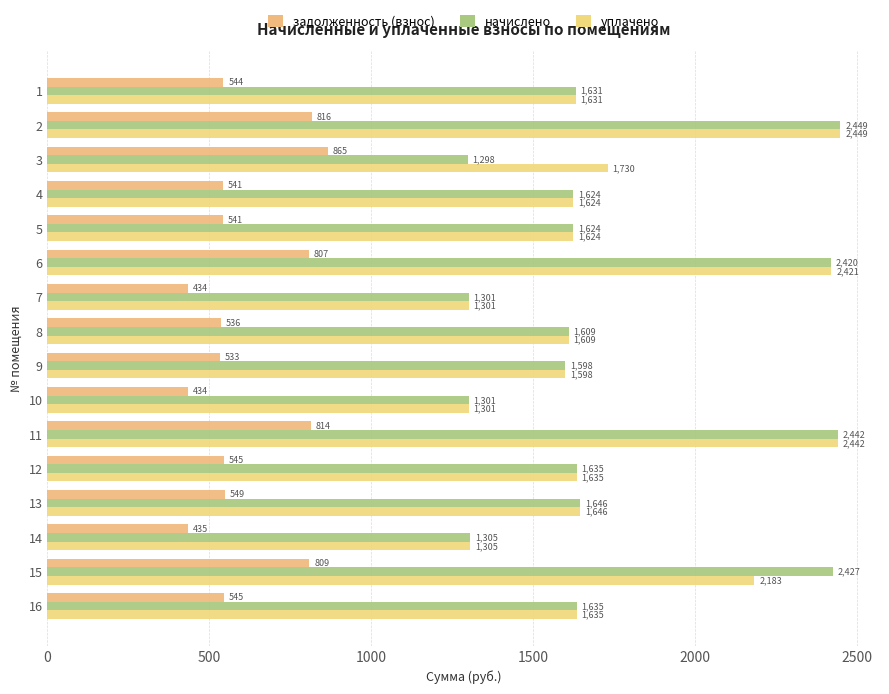

How many data points in начислено are above 1631?

8